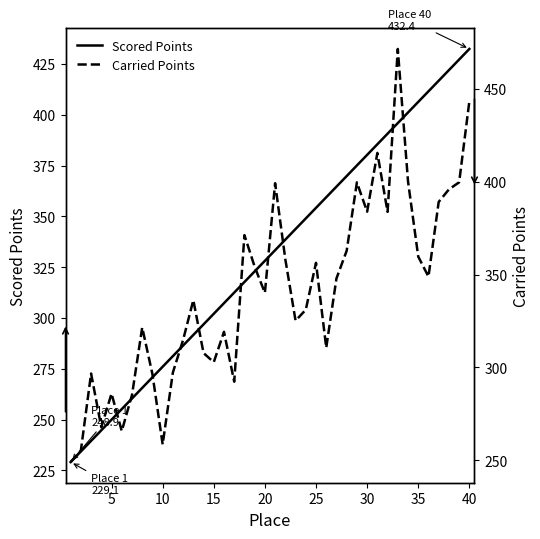

The value of Scored Points at 20 is 485.5. True or false?

False